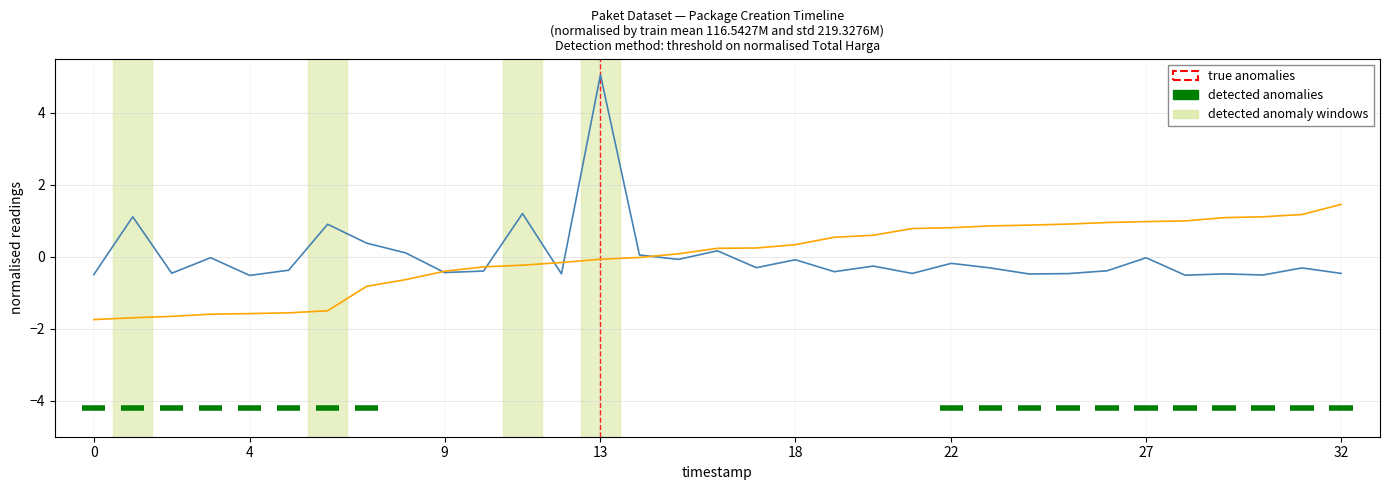

What is the minimum value shown in the chart?

-1.7